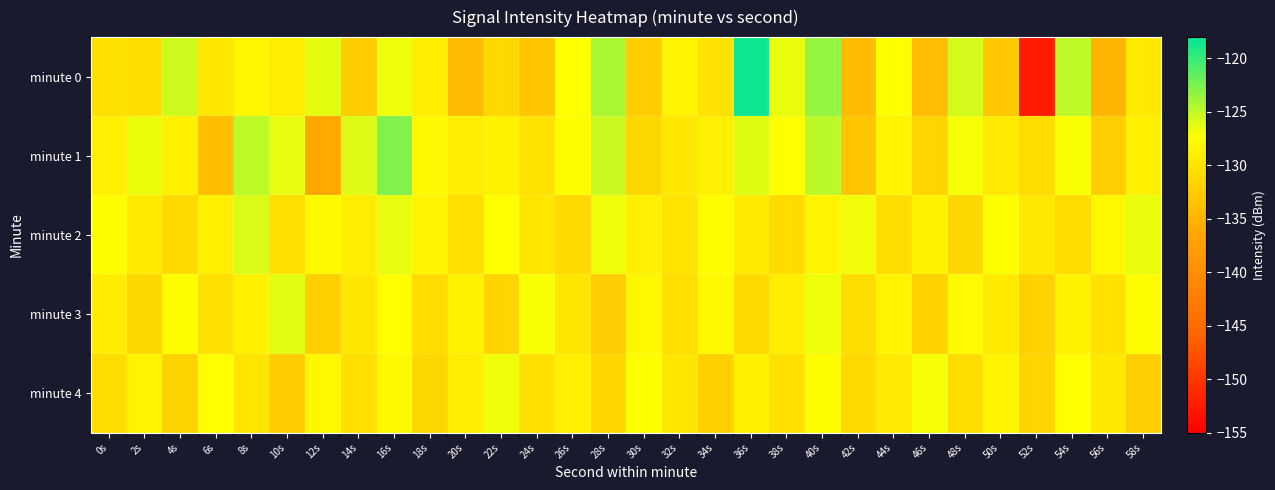

Which series has the largest total across all categories?

minute 1